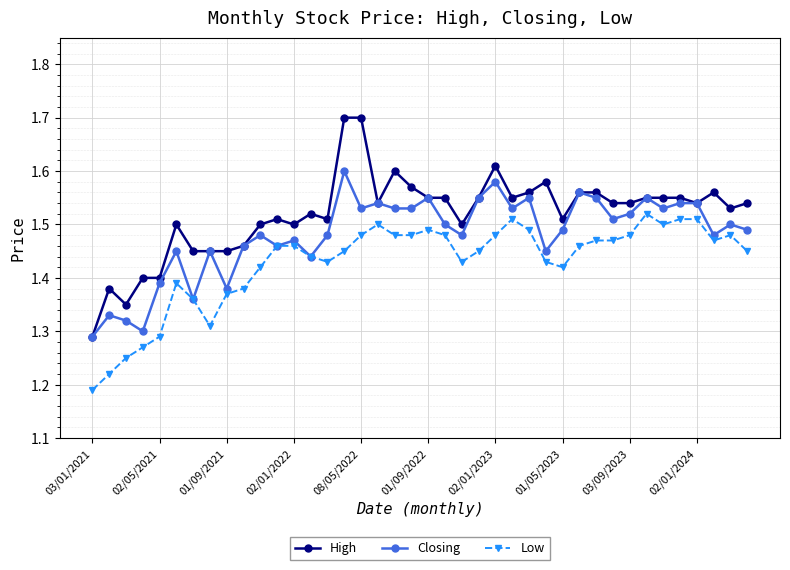

What is the maximum value for High?

1.7